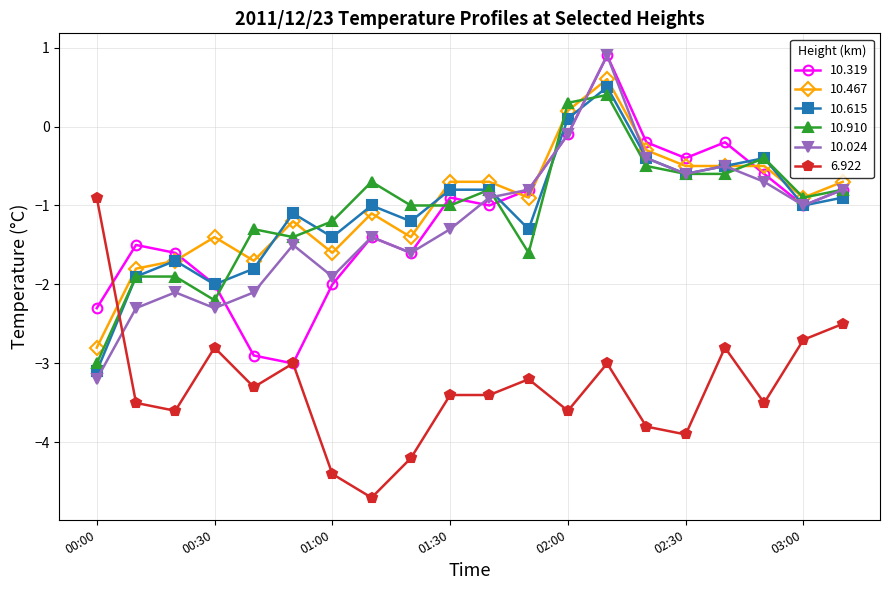

How many intersections are there between 10.319 and 10.467?

5